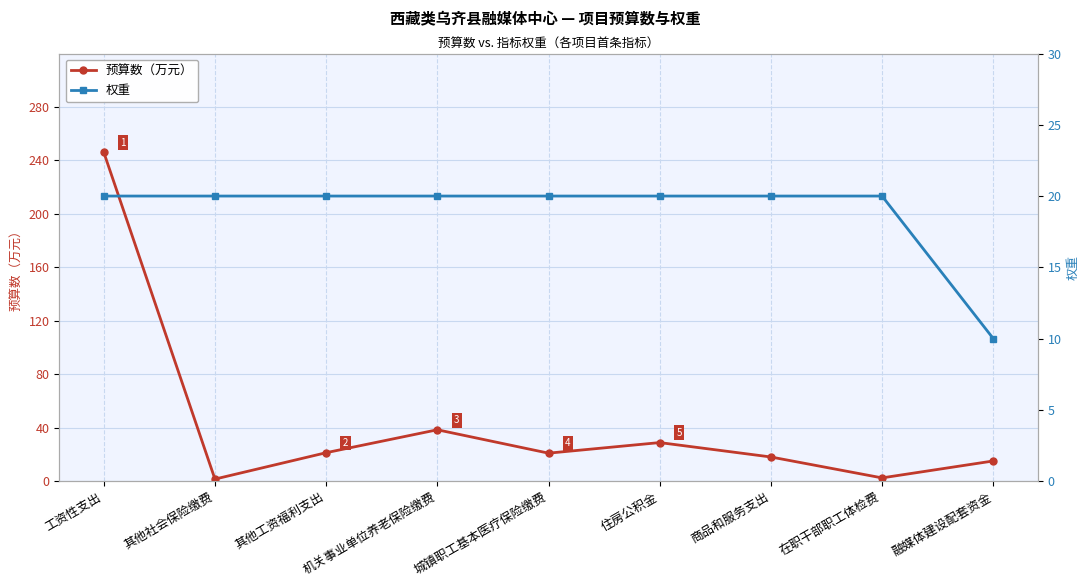

What is the value of the 预算数（万元） point at the 8th from the left?

2.3